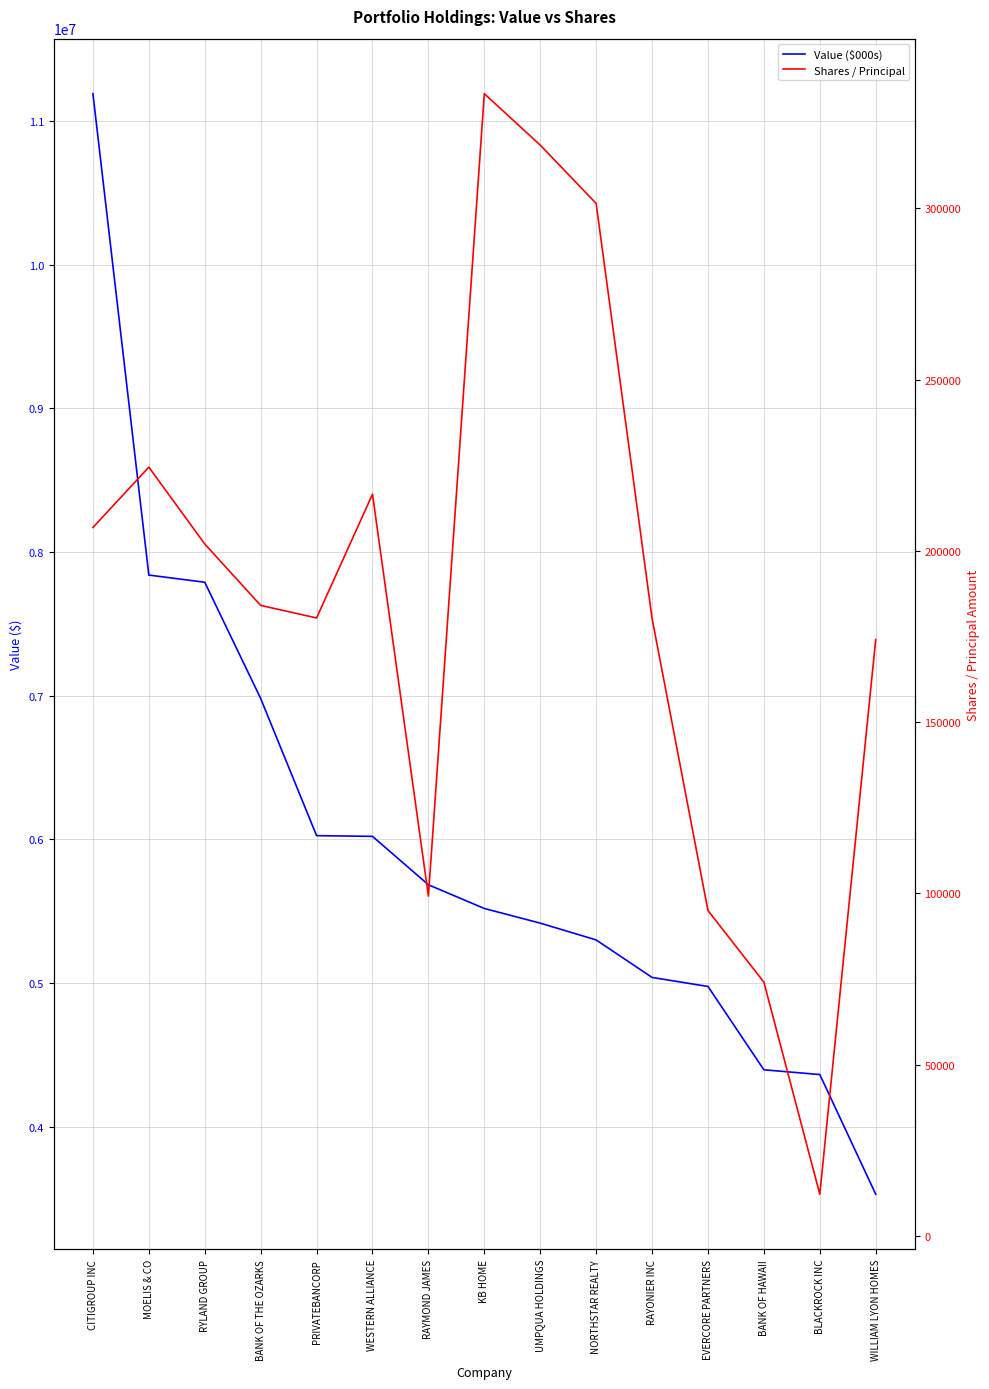

What is the lowest value of the Value ($000s) series?

3529000